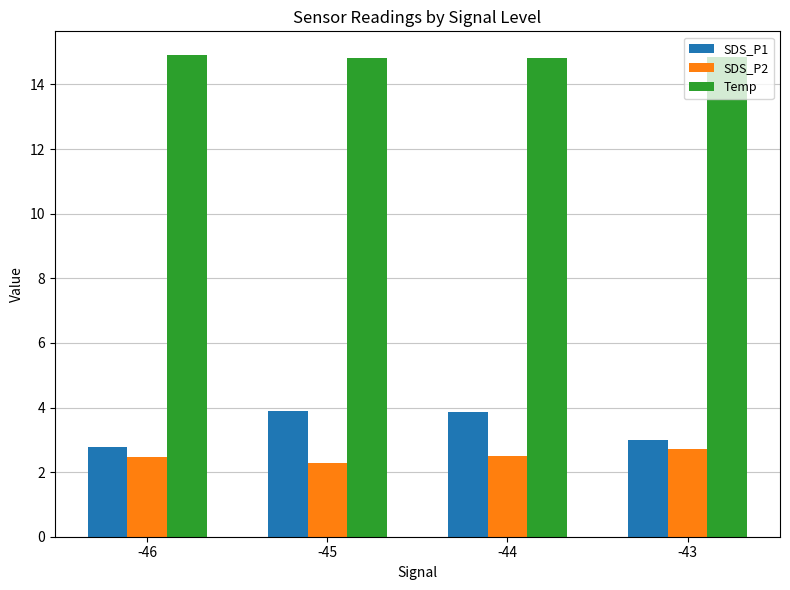

What is the lowest value of the Temp series?

14.8